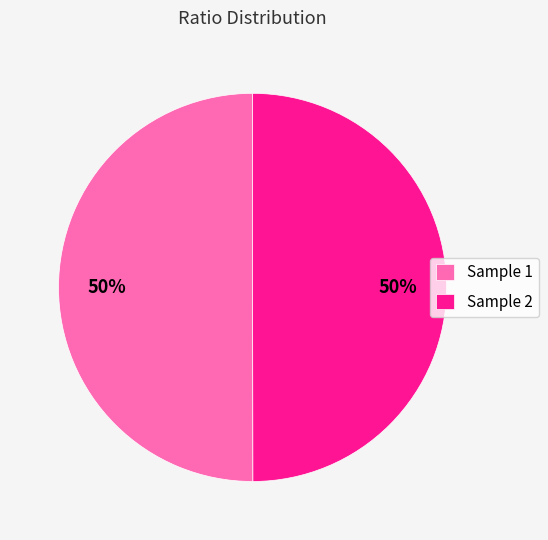

What percentage is the Sample 2 slice, to the nearest percent?

50%